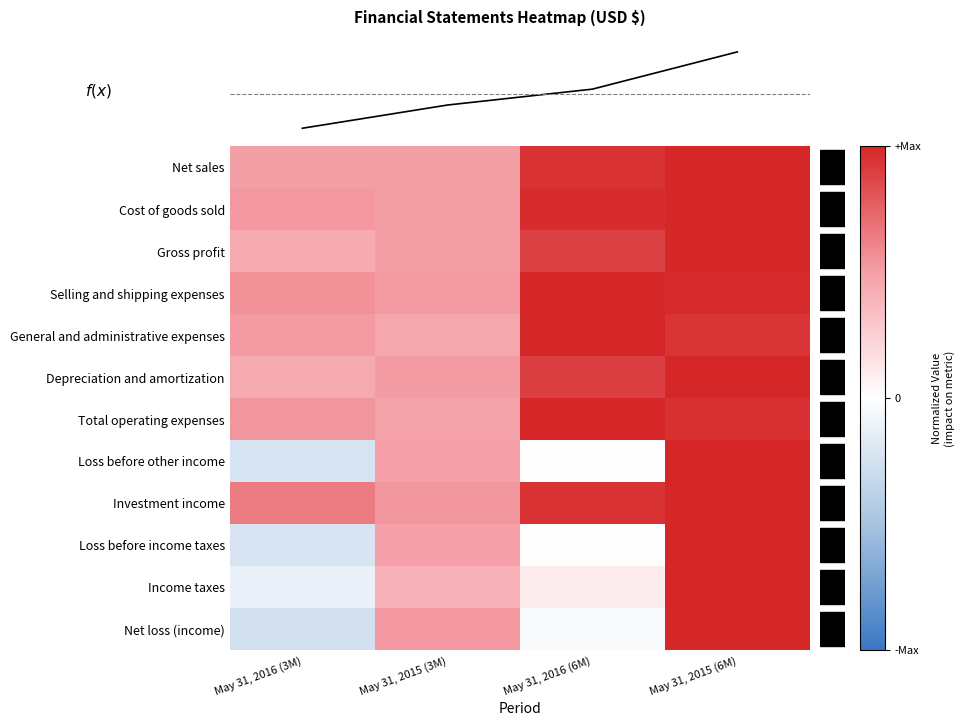

Which category has the lowest value across all series?

May 31, 2016 (3M)